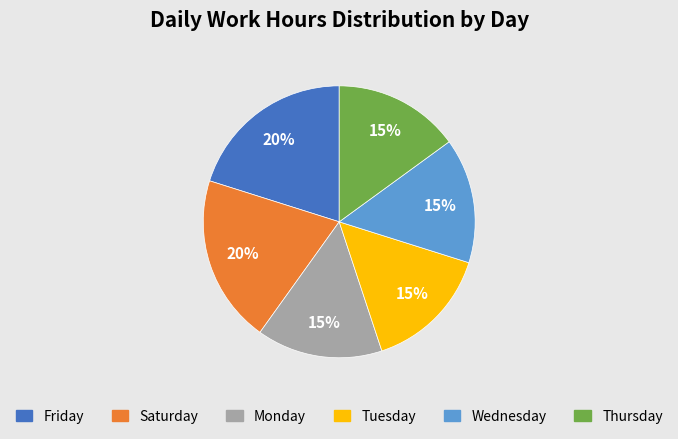

Is it true that Friday is 20% of the pie?

True